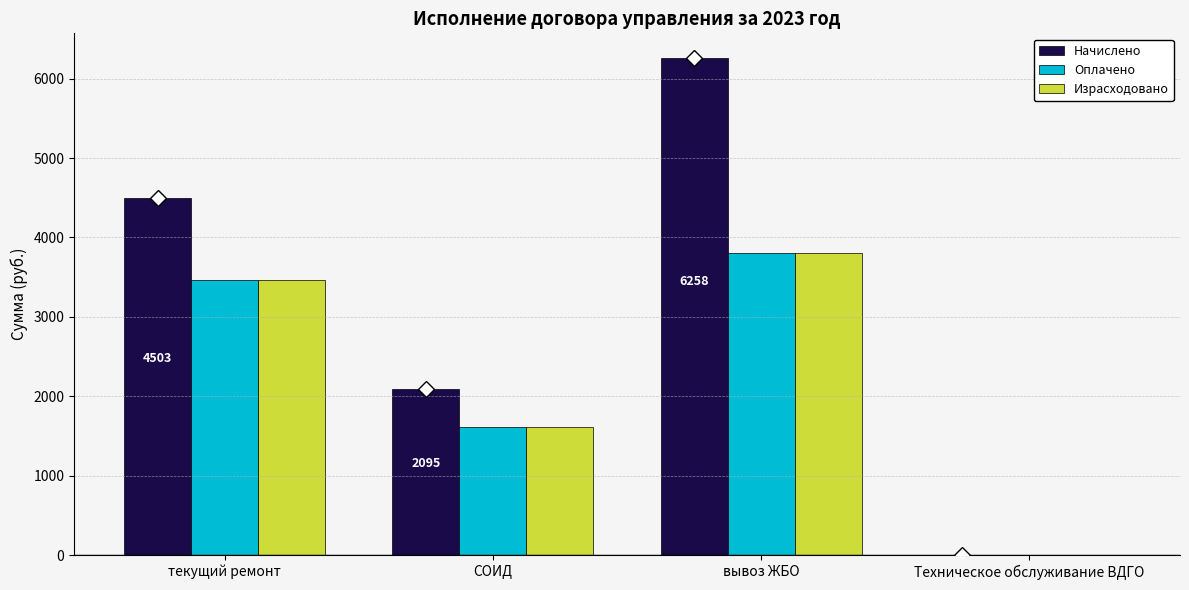

What are all the series names shown in the legend?

Начислено, Оплачено, Израсходовано